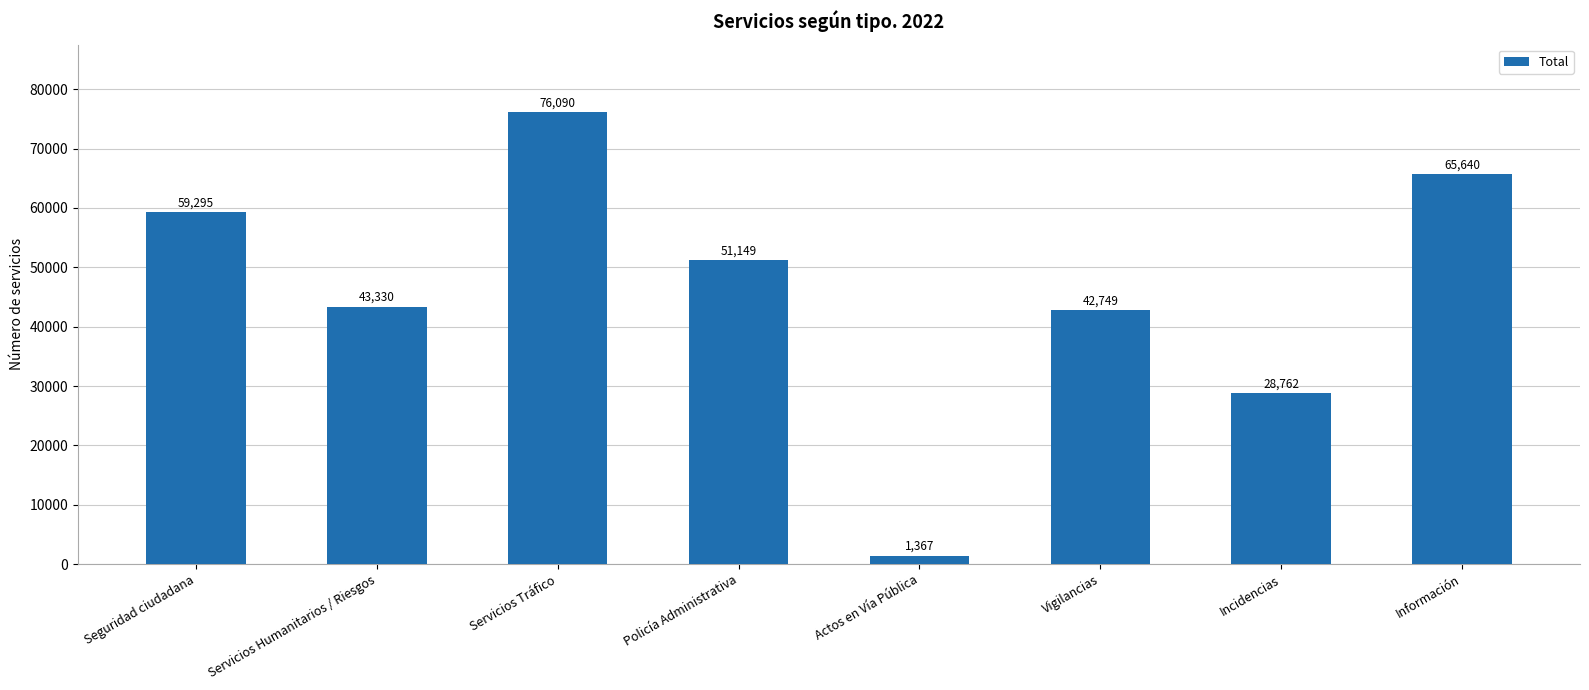

Reading right to left, transcribe all the data shown in this chart.

65640	28762	42749	1367	51149	76090	43330	59295